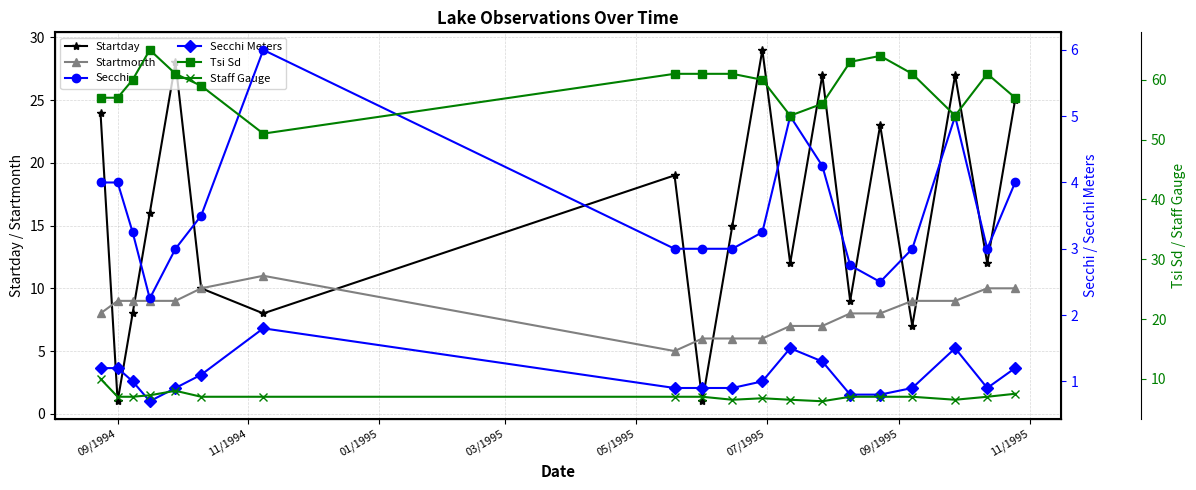

True or false: Startmonth has more than 0 points higher than both neighbors.

True